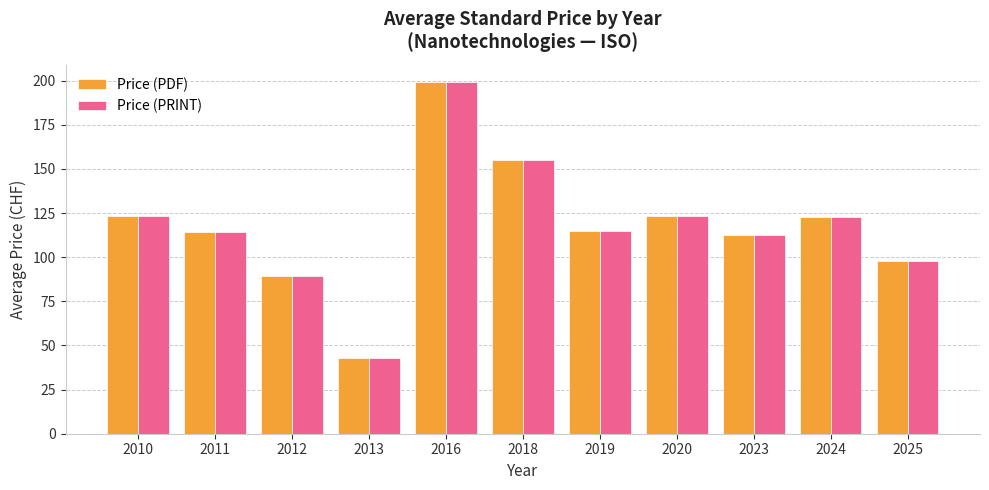

The value of Price (PRINT) at 2012 is 26.4. True or false?

False